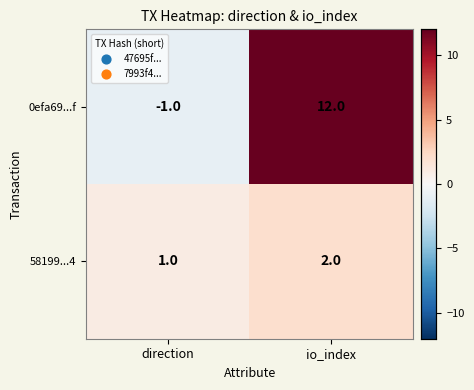

Rank the series at io_index from highest to lowest value.

0efa69...f, 58199...4